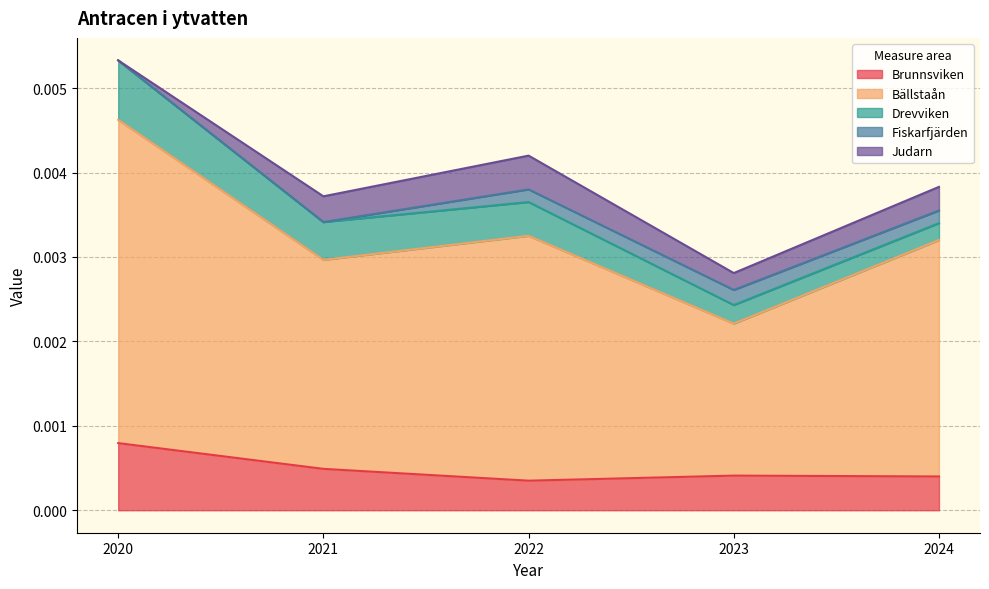

Which series ends up on top after the final intersection of Judarn and Drevviken?

Judarn